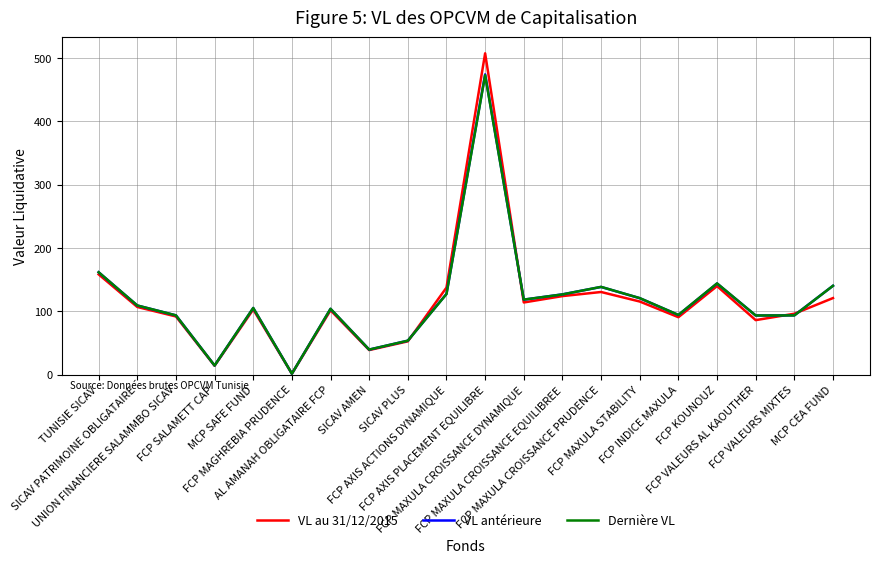

In VL au 31/12/2015, how many points are lower than both neighbors (excluding endpoints)?

6